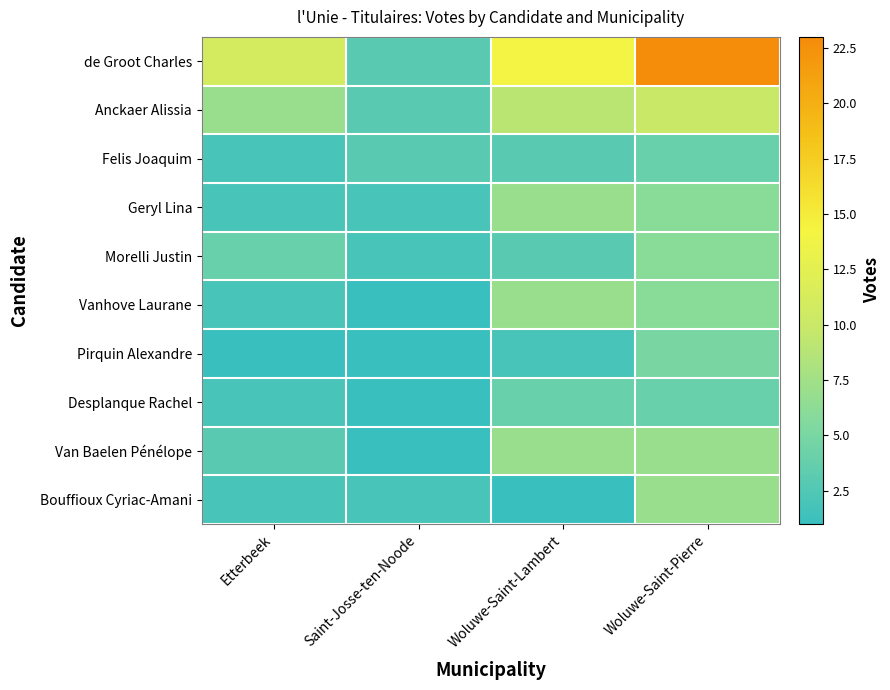

Which series changed the most between Etterbeek and Woluwe-Saint-Pierre?

de Groot Charles